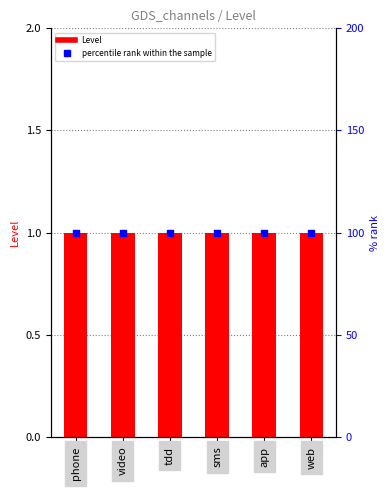

Which series has the widest spread of Y values?

Level